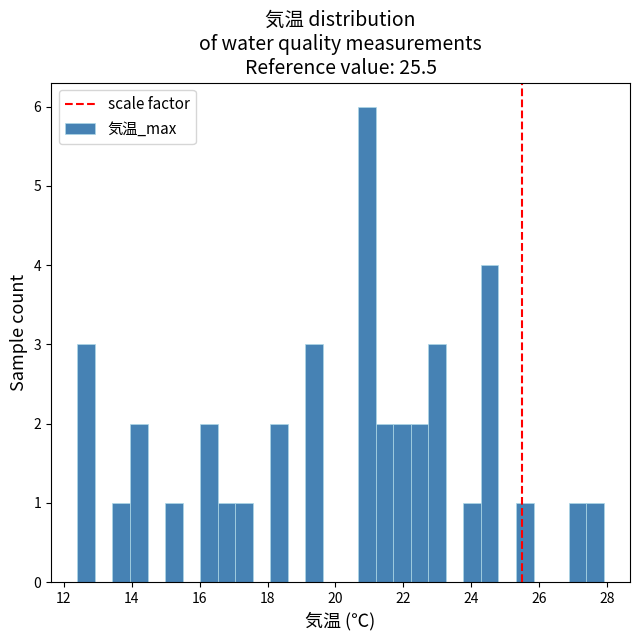

Read against the x-axis, roughly where is the centre of the tallest bar?

21.0